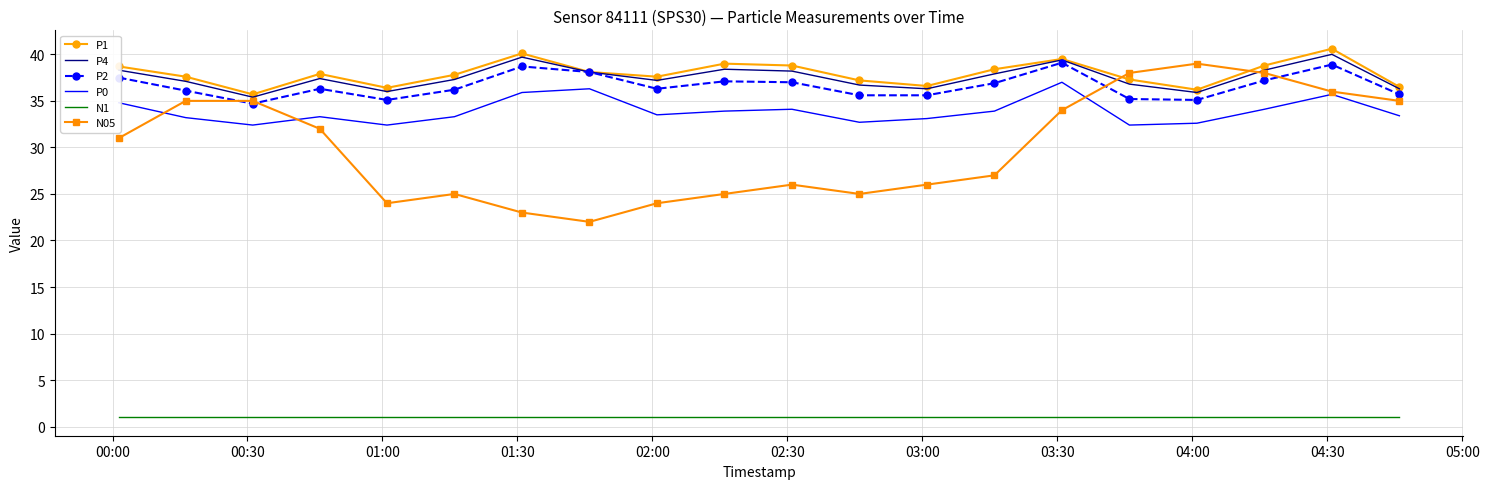

What is the greatest value displayed?

40.6